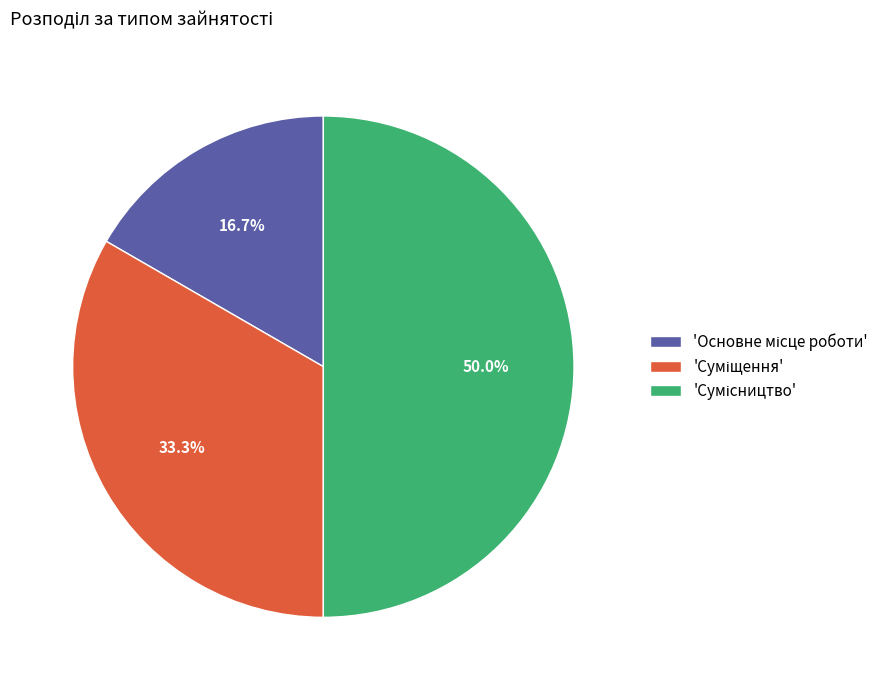

Count the number of slices in the pie.

3